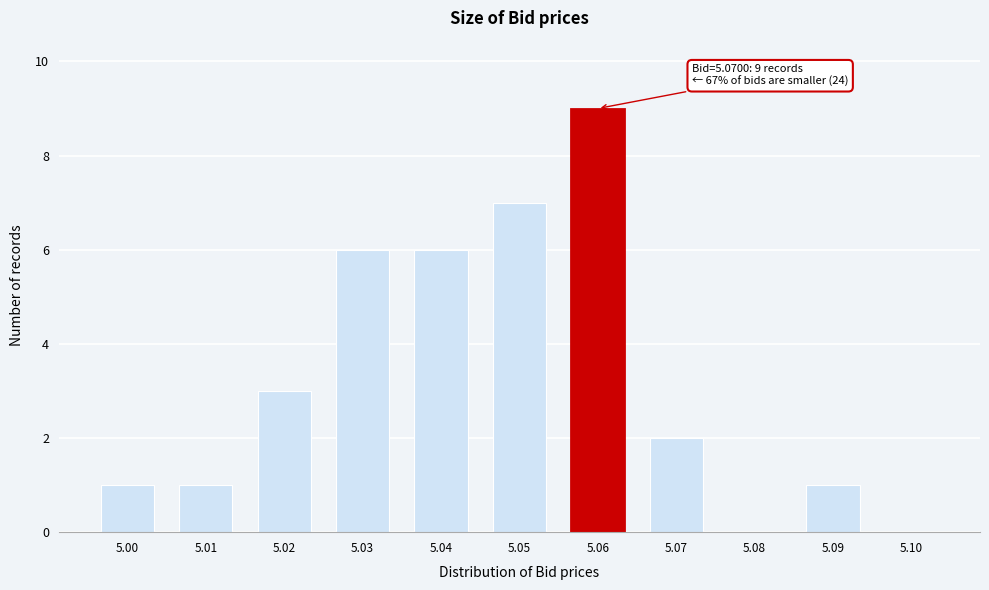

Reading left to right, what are all the values shown in this chart?

5.00=1	5.01=1	5.02=3	5.03=6	5.04=6	5.05=7	5.06=9	5.07=2	5.08=0	5.09=1	5.10=0